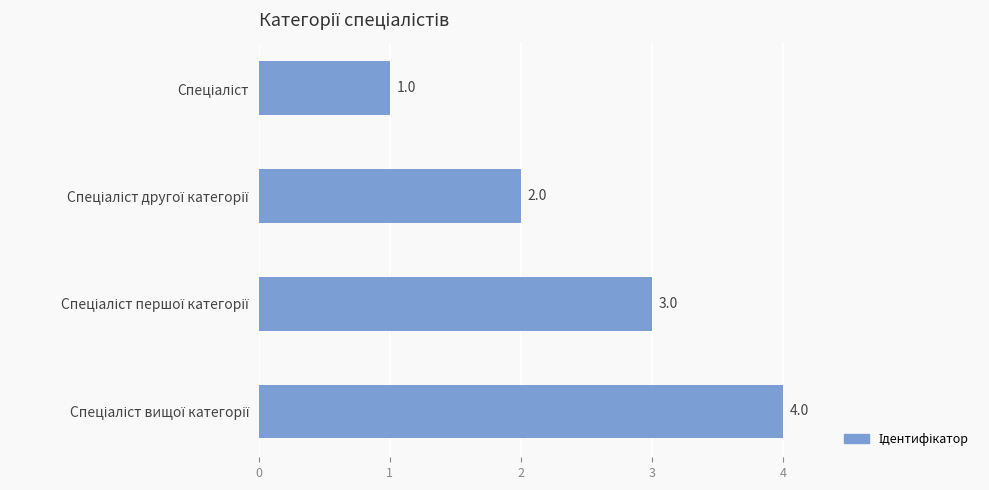

Count the values in the range 2 to 4.

3